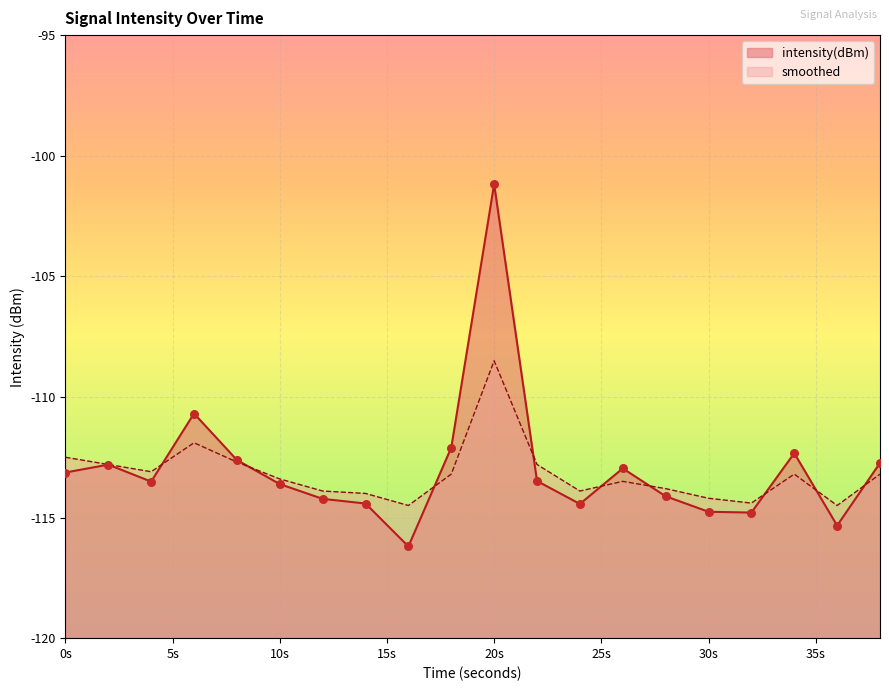

Which series has the largest total across all categories?

intensity(dBm)